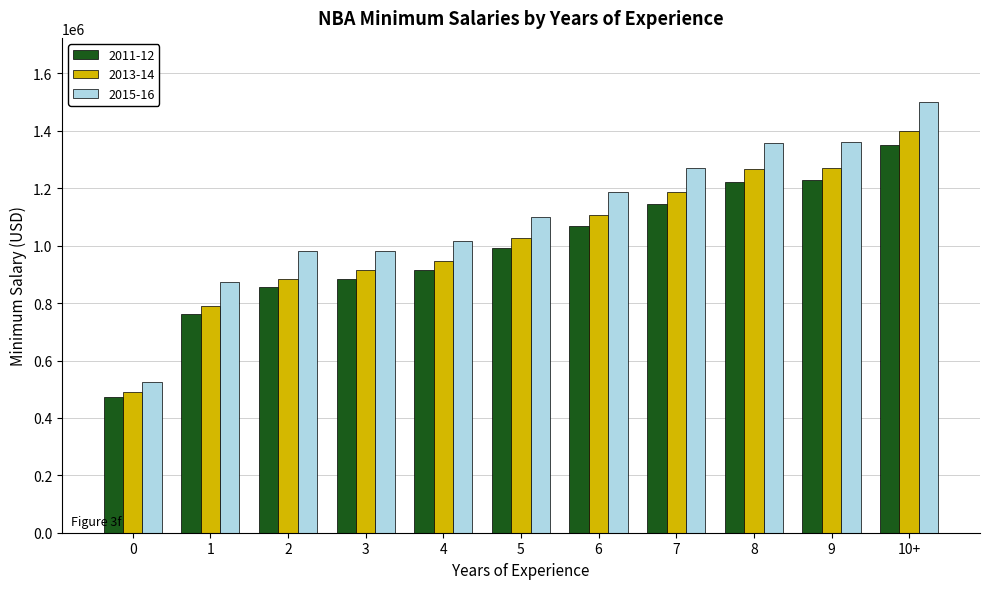

Which category has the highest value in the 2011-12 series?

10+